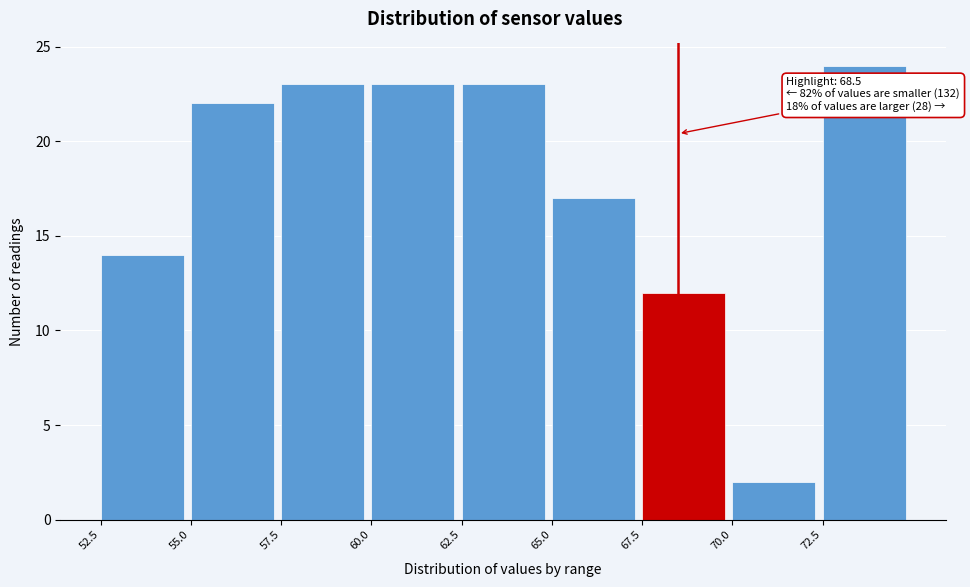

Which range on the x-axis has the tallest bar?

72.5 to 75.0